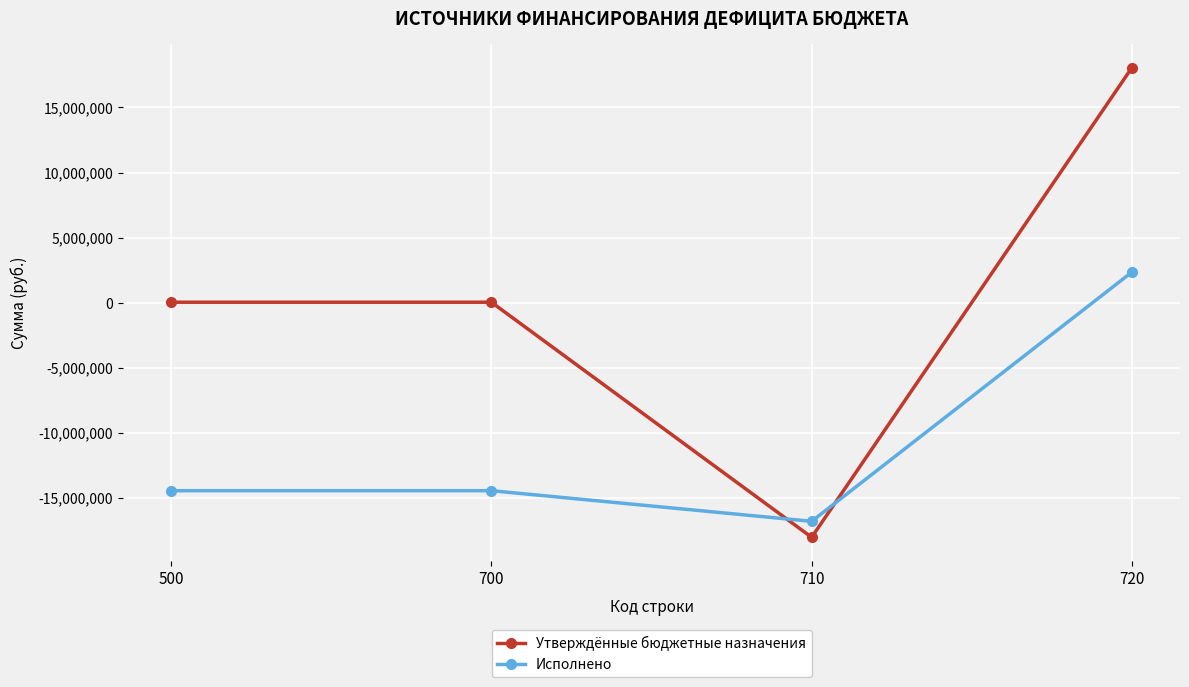

How many values in Исполнено are above zero?

1